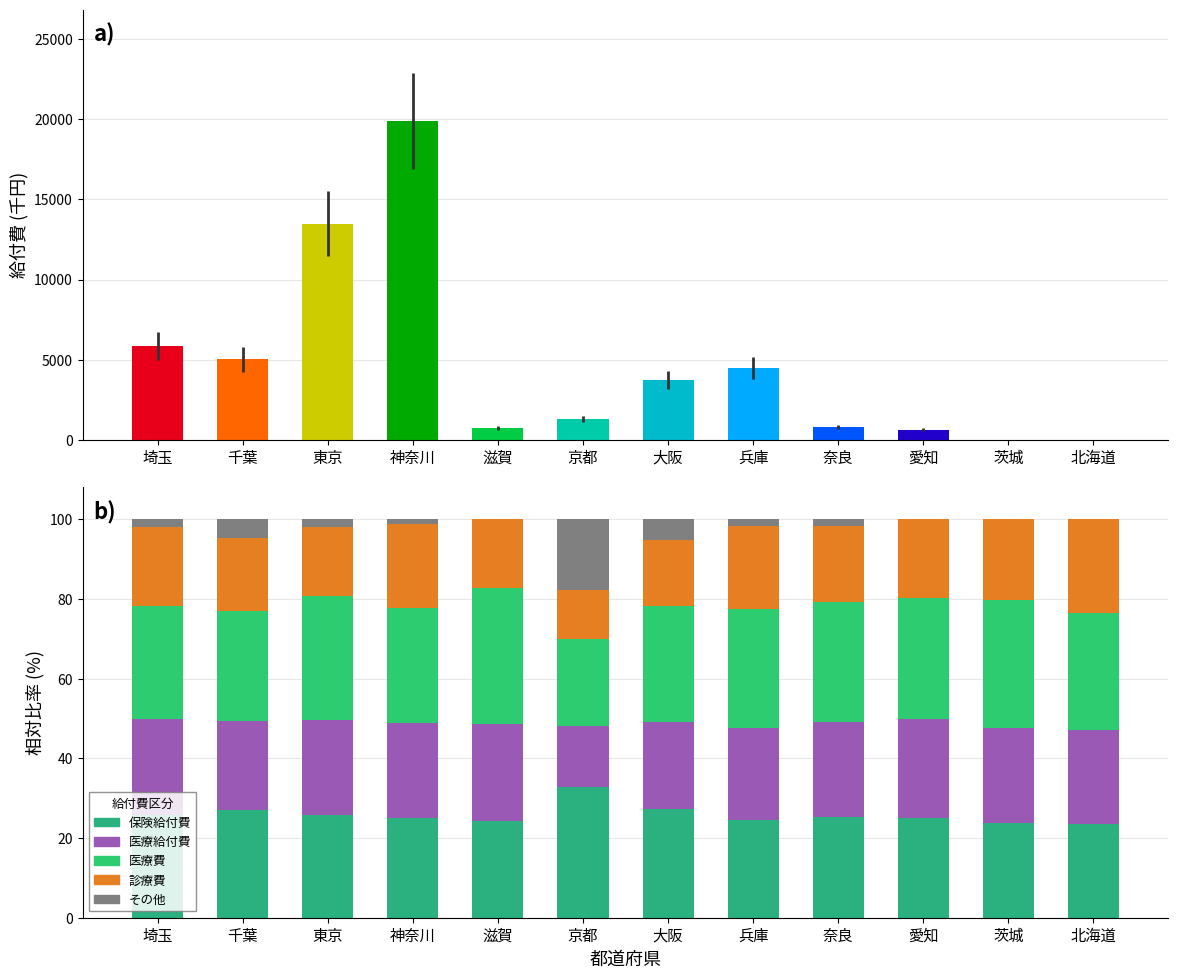

How many bars are there in each group?

5